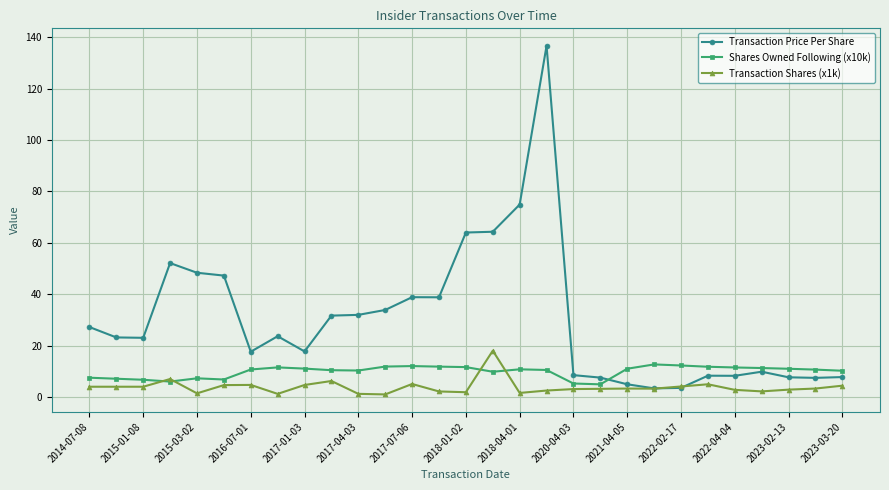

List the series in order of their overall mean, highest first.

Transaction Price Per Share, Shares Owned Following (x10k), Transaction Shares (x1k)